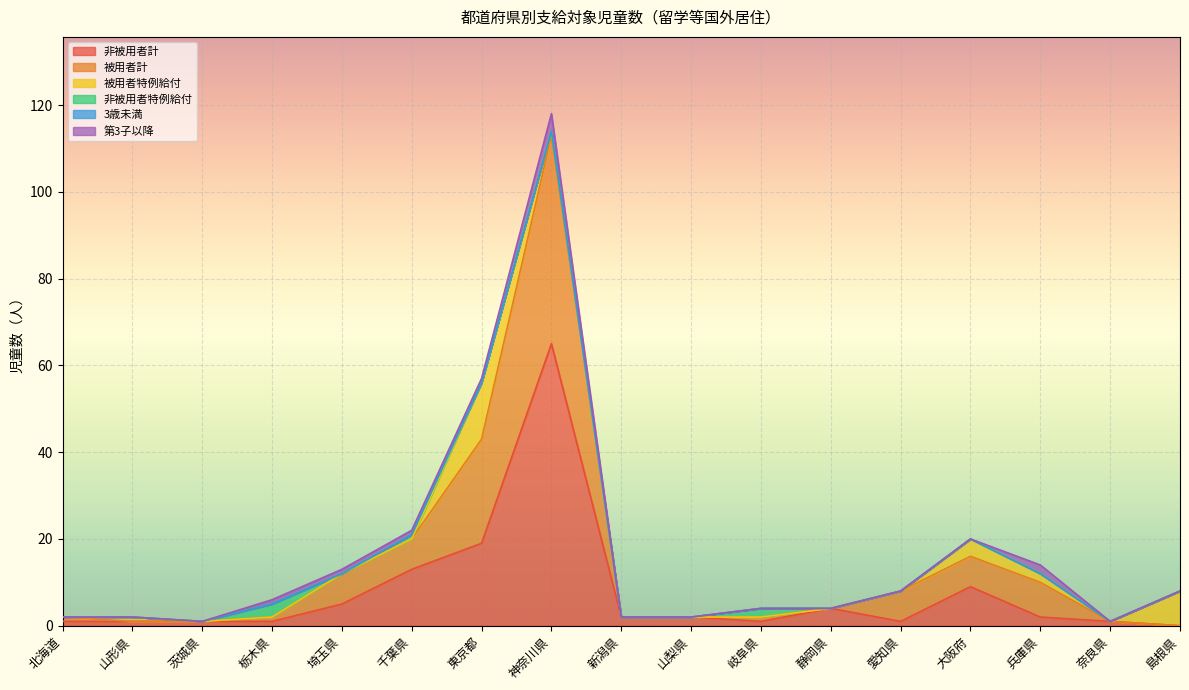

At 山形県, list the series in order from smallest to largest.

被用者計, 非被用者特例給付, 3歳未満, 第3子以降, 非被用者計, 被用者特例給付